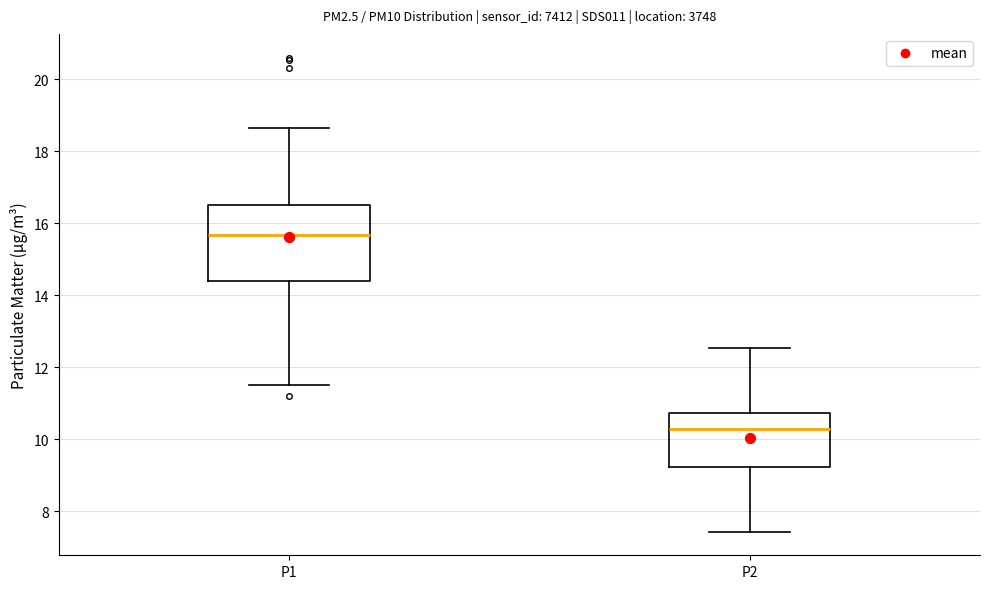

Reading left to right, transcribe this box plot: for each box, give where its median line is, the range the box spans, and where its two whiskers end, as read against the y-axis. The values are not printed on the chart, so give them approximately, as read against the axis.

P1: median 15.6, box 14.4 to 16.6, whiskers 11.6 to 18.6
P2: median 10.2, box 9.2 to 10.8, whiskers 7.4 to 12.6